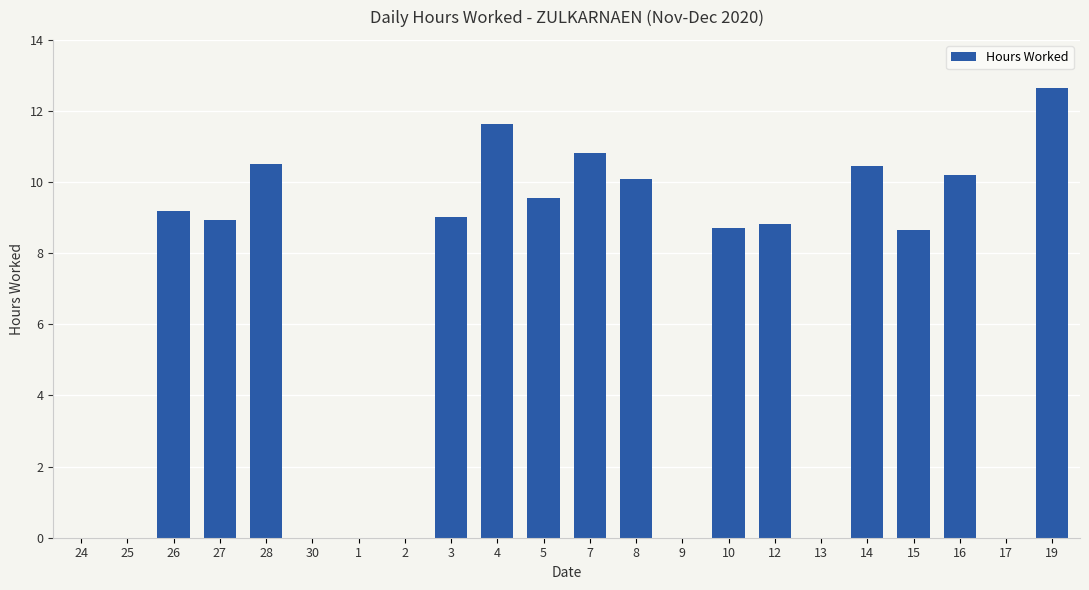

Which label corresponds to the largest value in the chart?

19